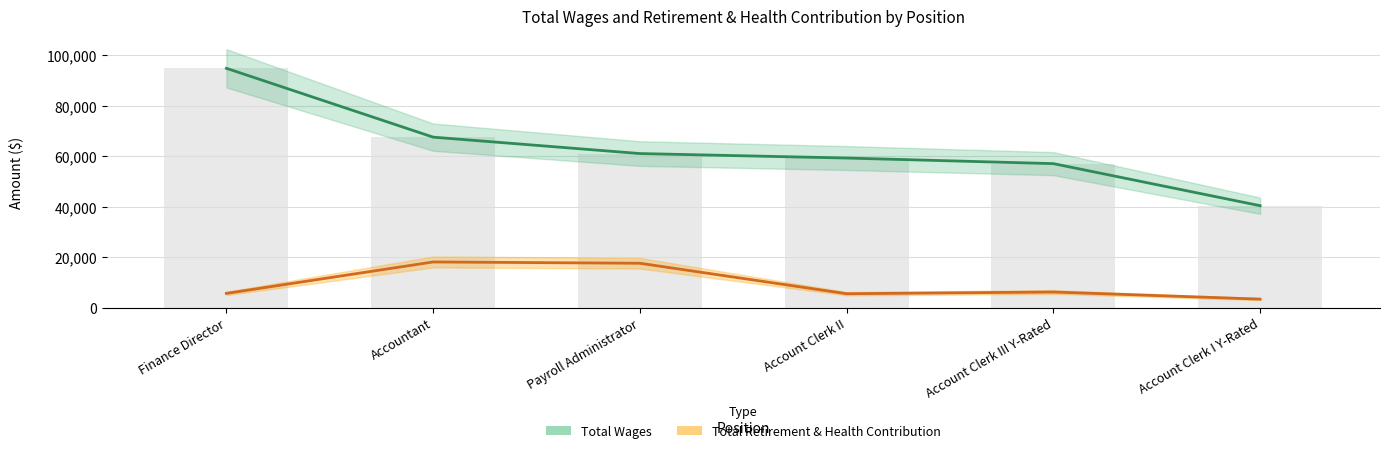

What is the sum of all Wages bars values?

380117